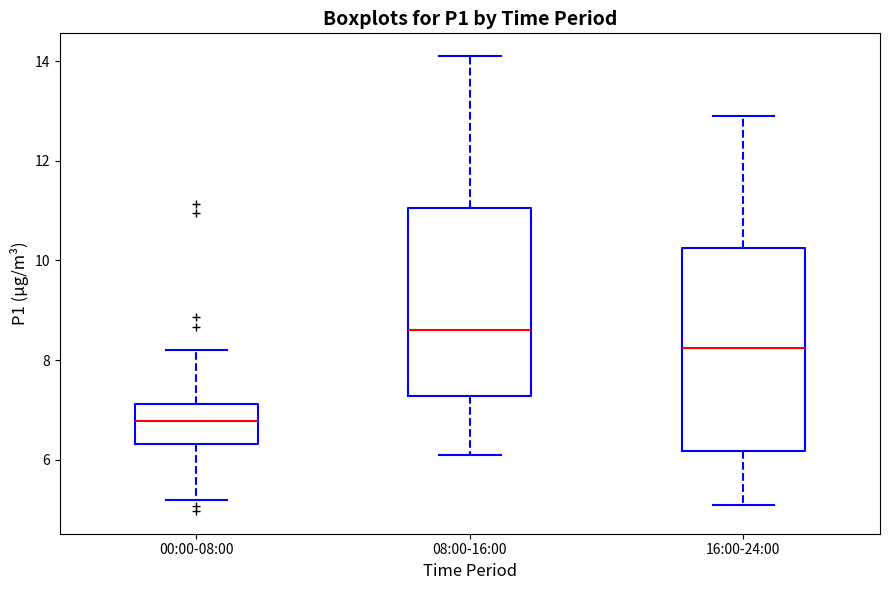

Reading left to right, transcribe this box plot: for each box, give where its median line is, the range the box spans, and where its two whiskers end, as read against the y-axis. The values are not printed on the chart, so give them approximately, as read against the axis.

00:00-08:00: median 6.8, box 6.4 to 7.2, whiskers 5.2 to 8.2
08:00-16:00: median 8.6, box 7.2 to 11.0, whiskers 6.2 to 14.2
16:00-24:00: median 8.2, box 6.2 to 10.2, whiskers 5.2 to 13.0